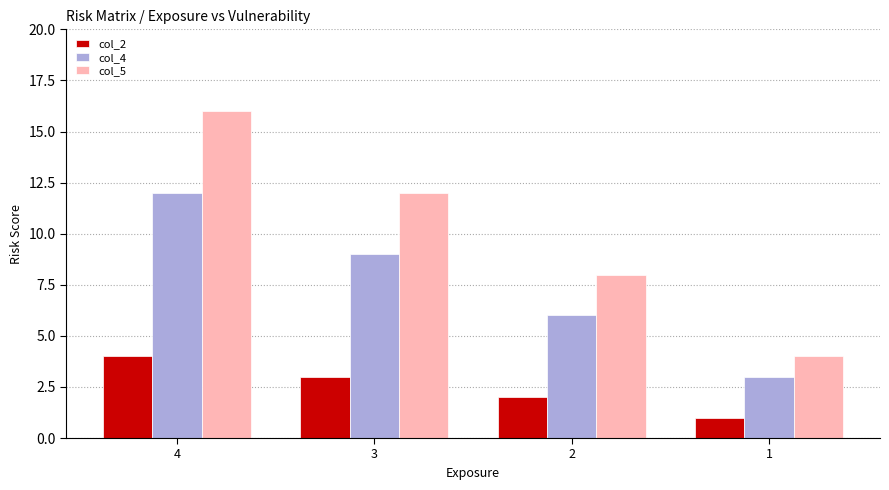

How many distinct data groups are displayed?

3